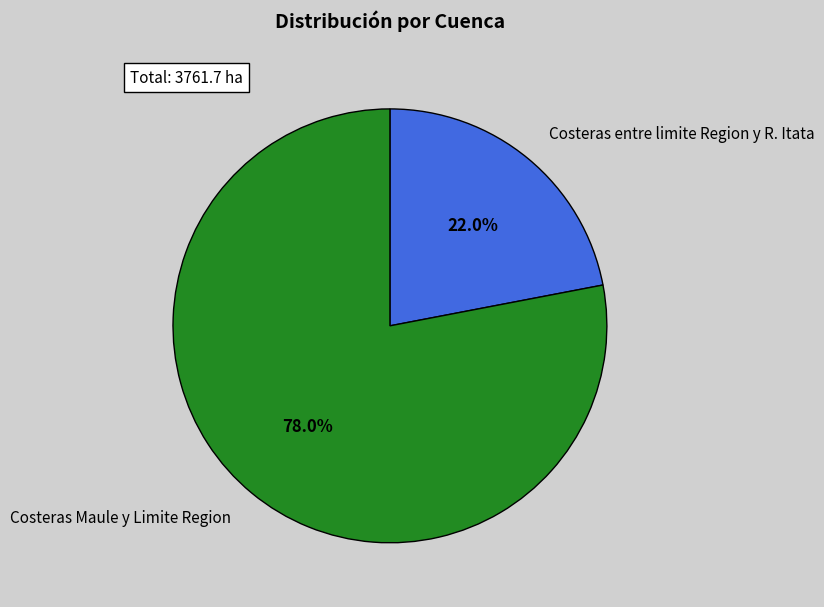

Rank the categories by value from highest to lowest.

Costeras Maule y Limite Region, Costeras entre limite Region y R. Itata